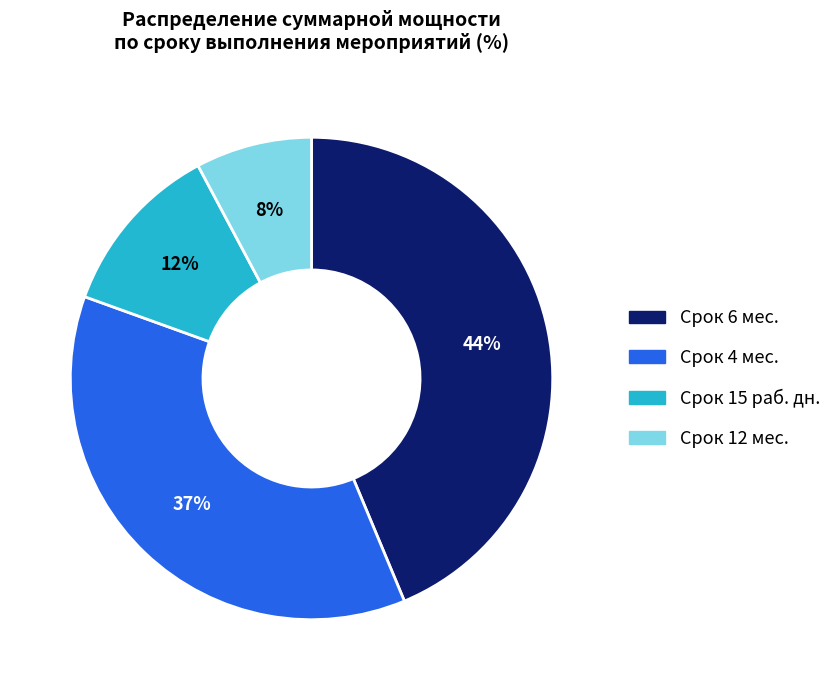

To the nearest percent, what is the difference between the largest and smallest slice percentages?

36%